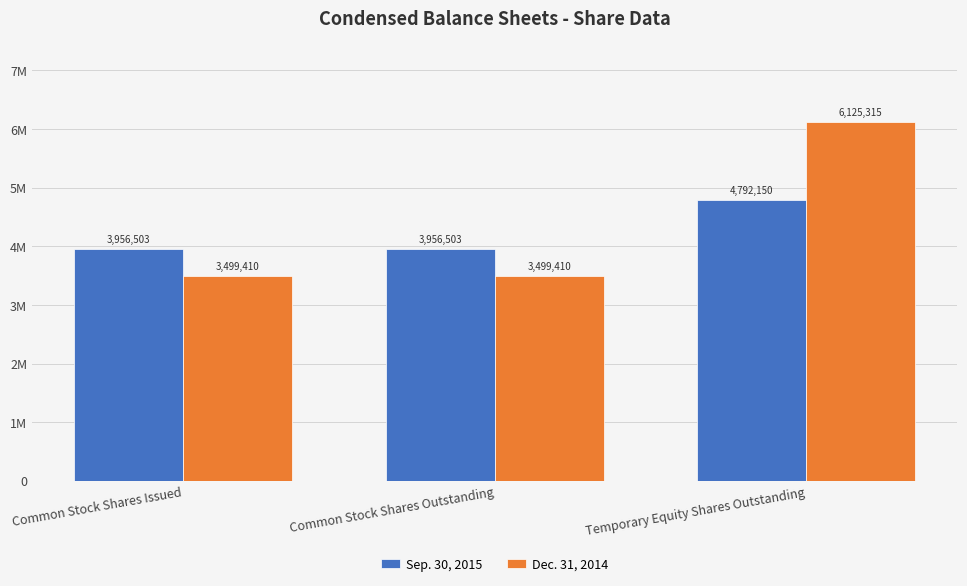

At which label does Dec. 31, 2014 reach its minimum?

Common Stock Shares Issued